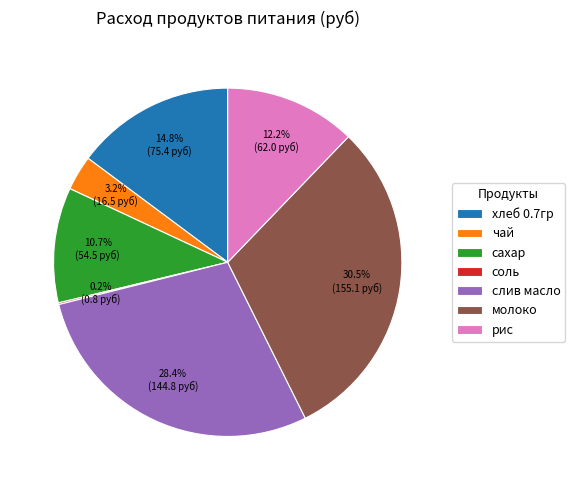

Approximately how many times larger is the value at хлеб 0.7гр compared to сахар?

1.4